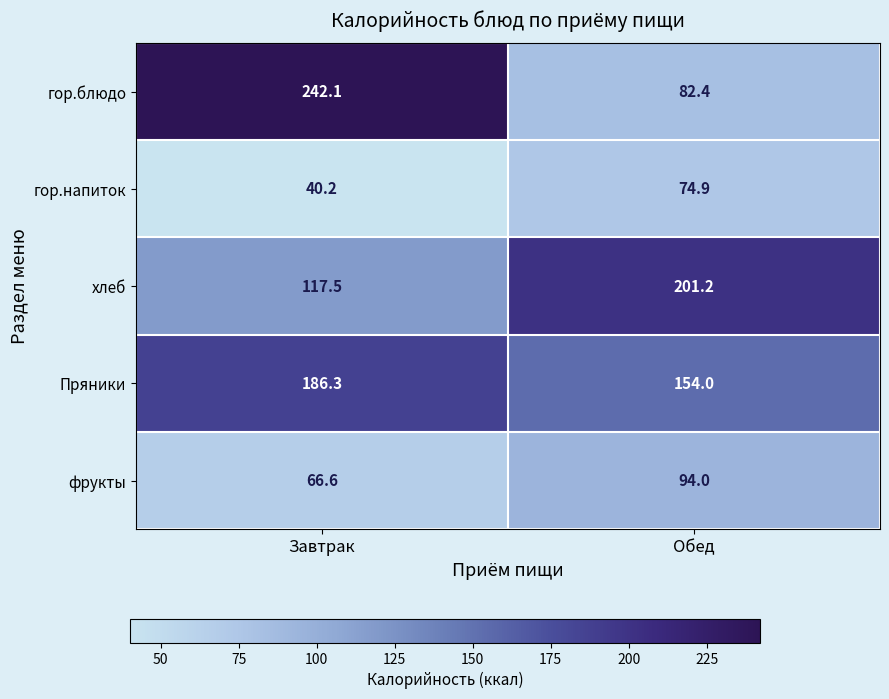

What is the lowest value of the фрукты series?

66.6